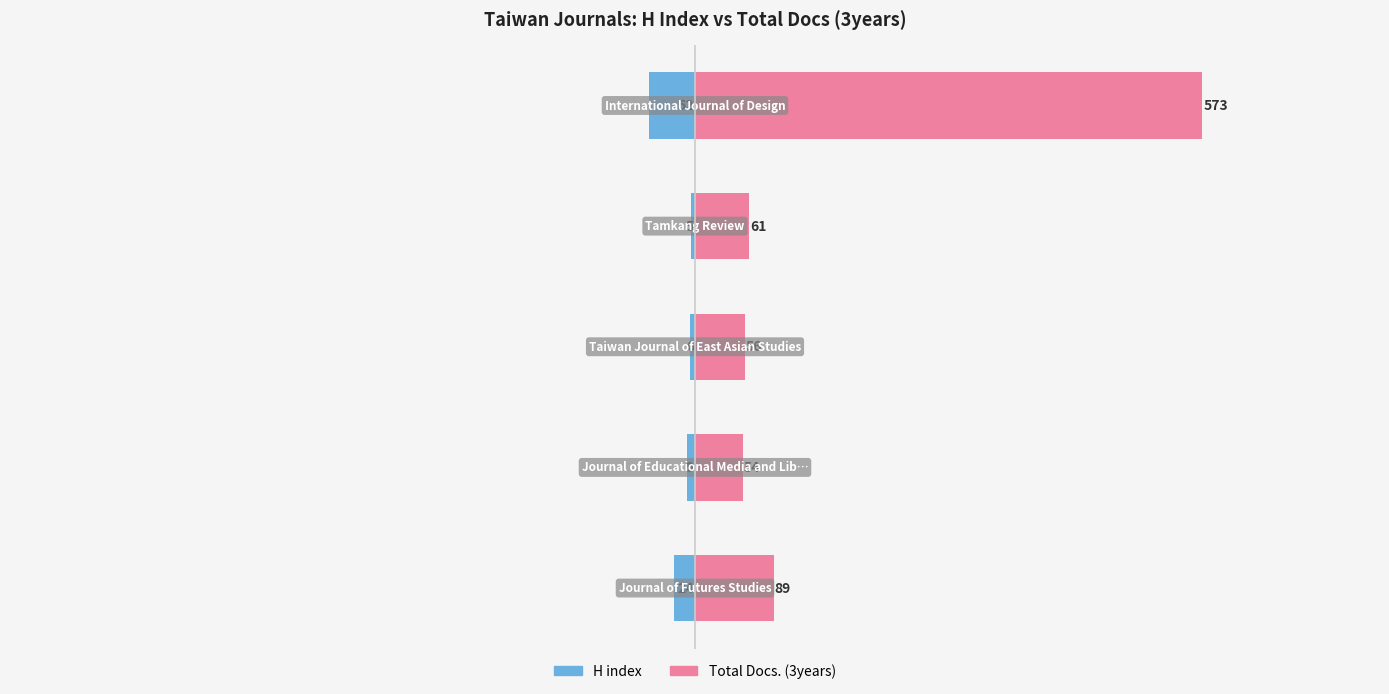

At how many categories does at least one series exceed 475?

1